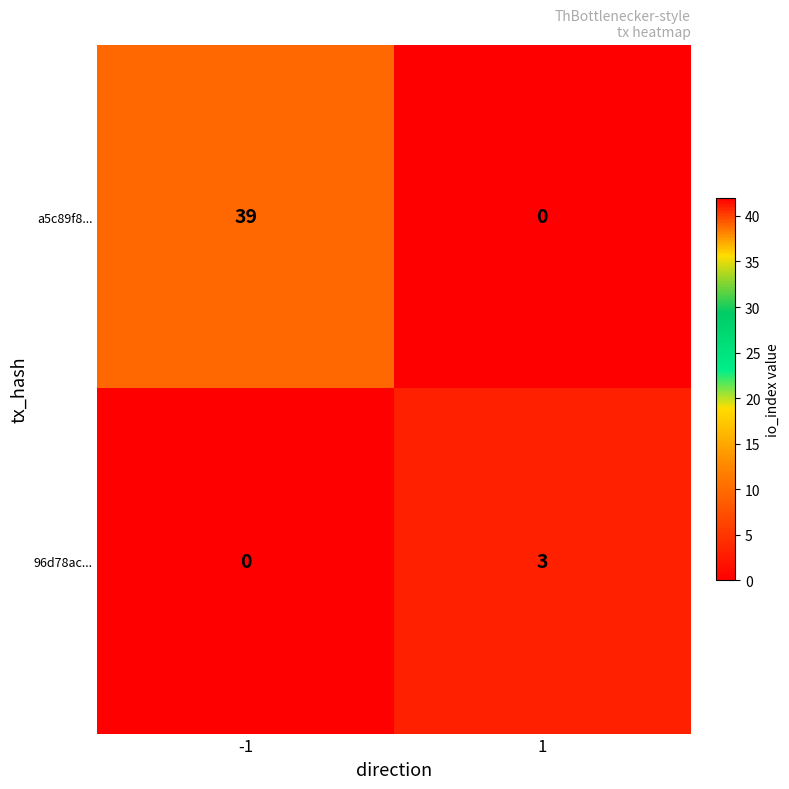

Which category has the highest value across all series?

-1